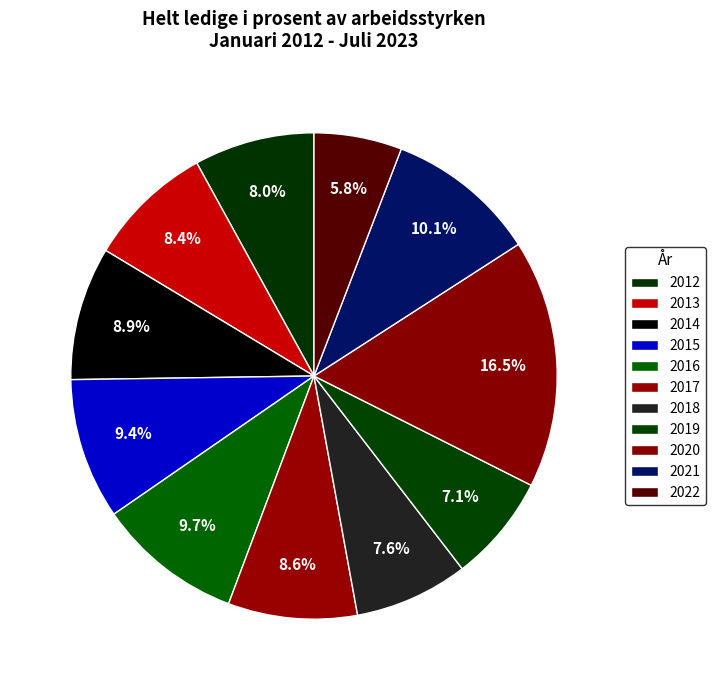

To the nearest percent, what is the difference between the largest and smallest slice percentages?

11%